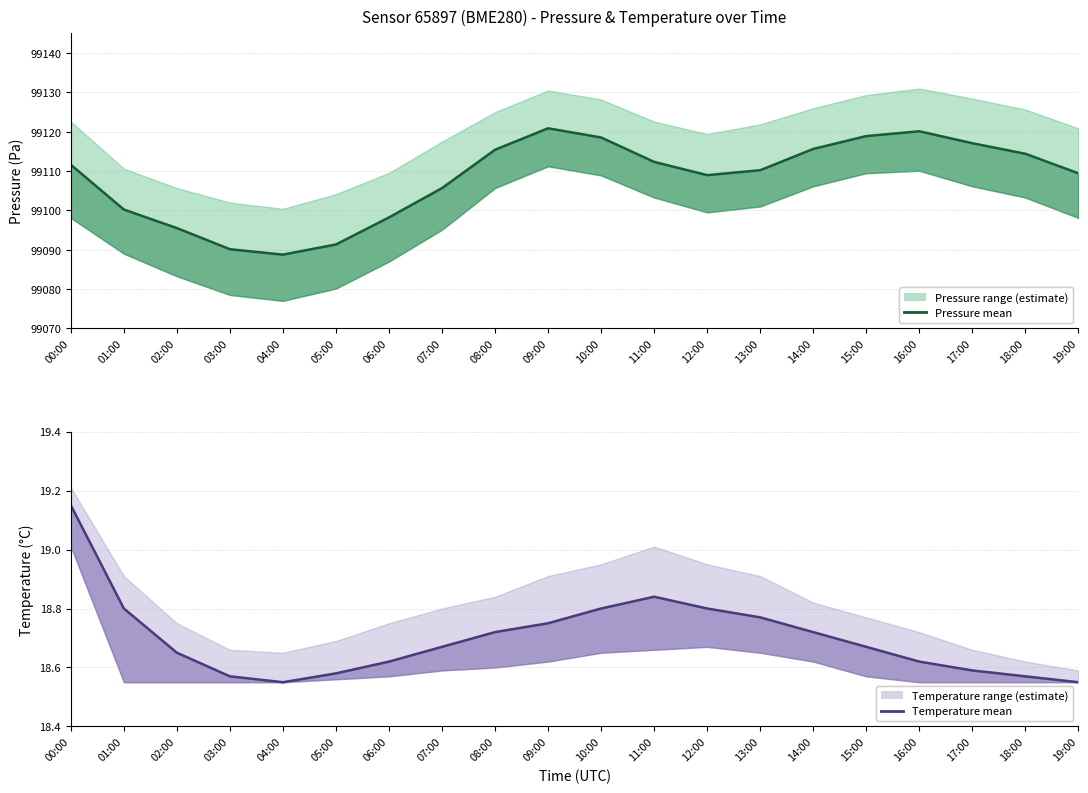

What is the label of the 5th point from the right?

15:00